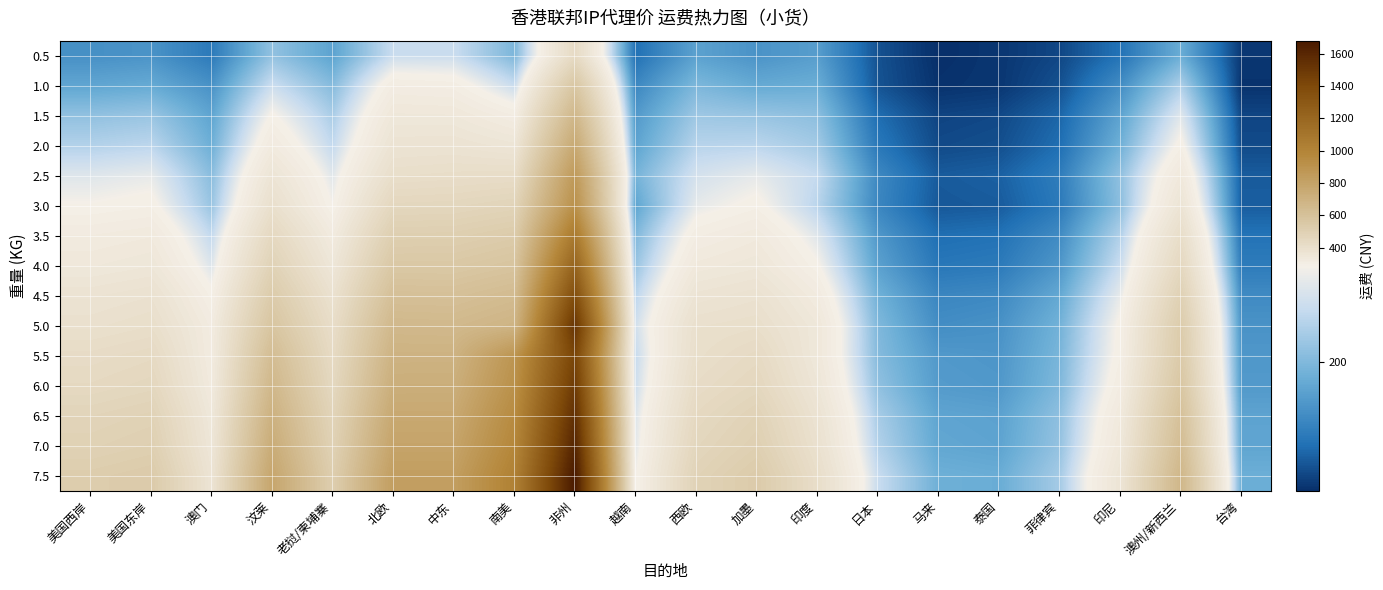

Rank the series at 马来 from lowest to highest value.

0.5, 1.0, 1.5, 2.0, 3.0, 2.5, 3.5, 4.0, 4.5, 5.0, 5.5, 6.0, 6.5, 7.0, 7.5